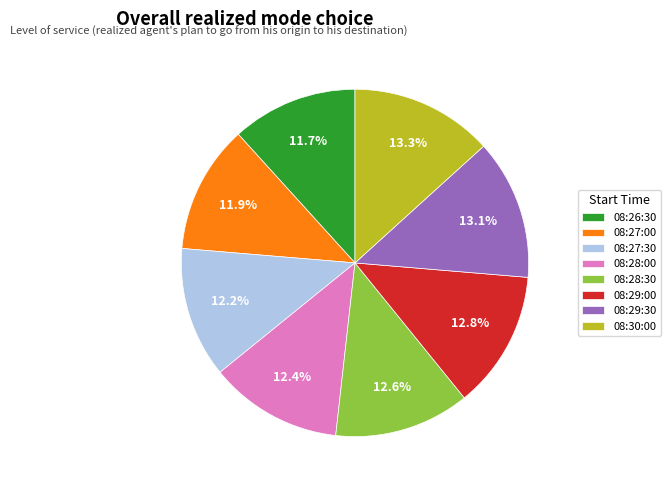

What percentage is the 08:26:30 slice, to the nearest percent?

12%